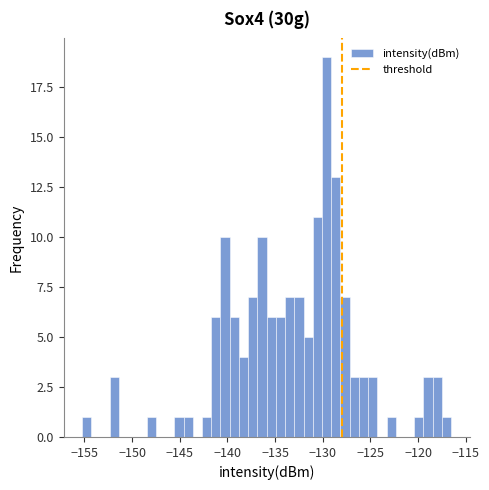

Around what value on the x-axis is the tallest bar? Give the approximate position of its centre, as read against the axis.

-129.5